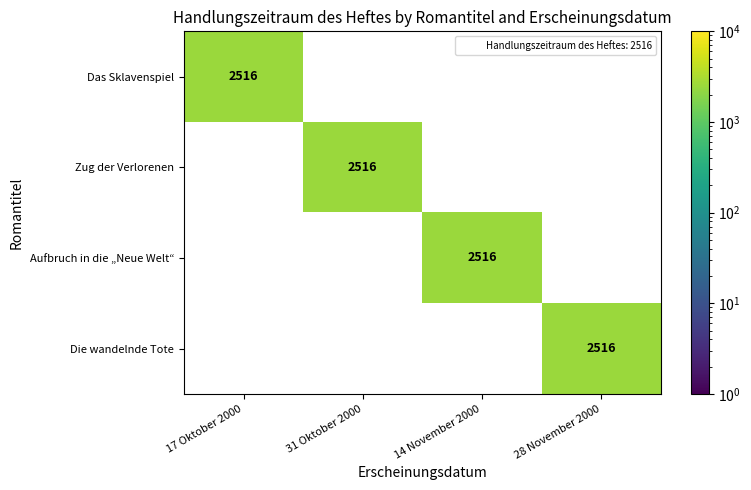

Which label corresponds to the smallest value in the chart?

31 Oktober 2000